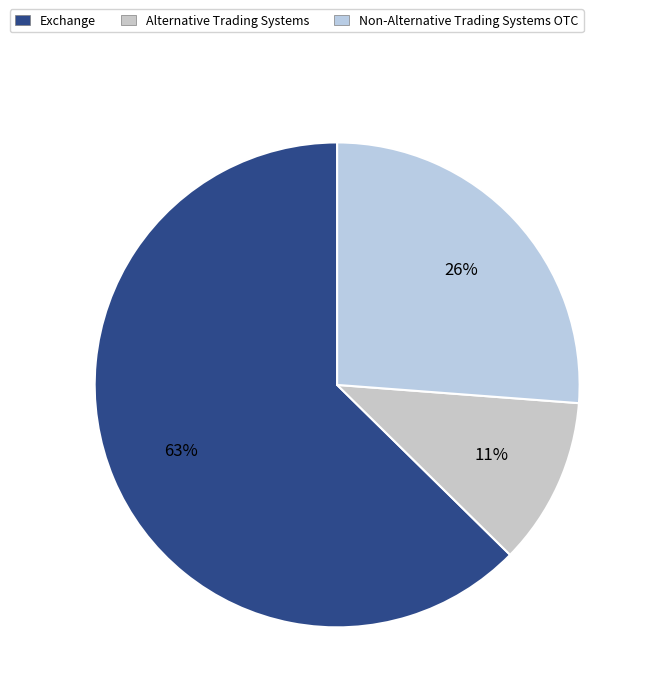

Which category accounts for the majority?

Exchange